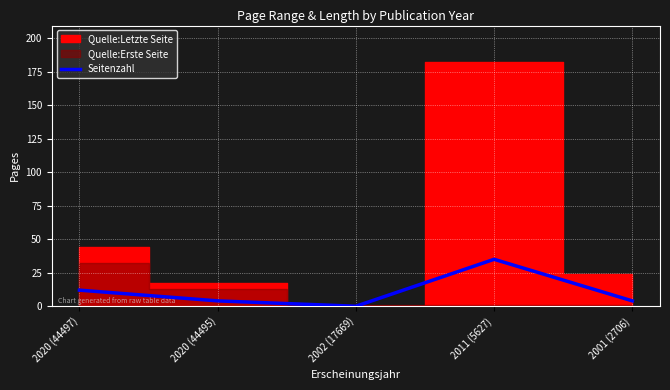

At which label does the data first exceed 4?

2020 (44497)